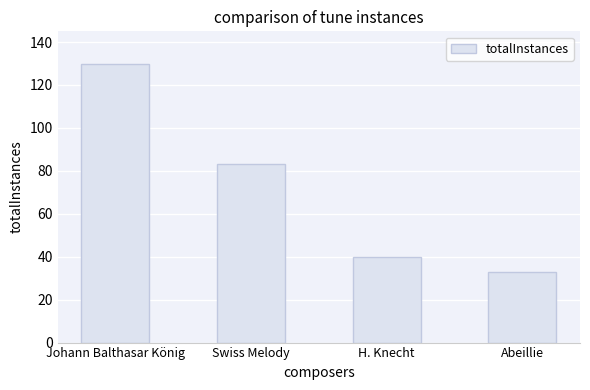

What is the difference between the maximum and minimum values?

97